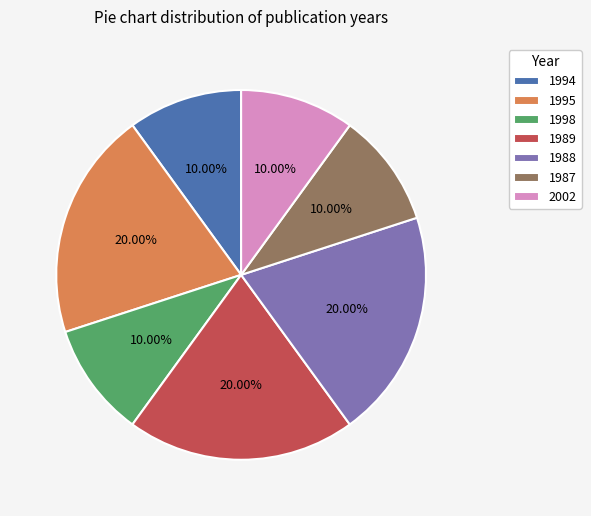

True or false: 1989 accounts for 20% of the total.

True